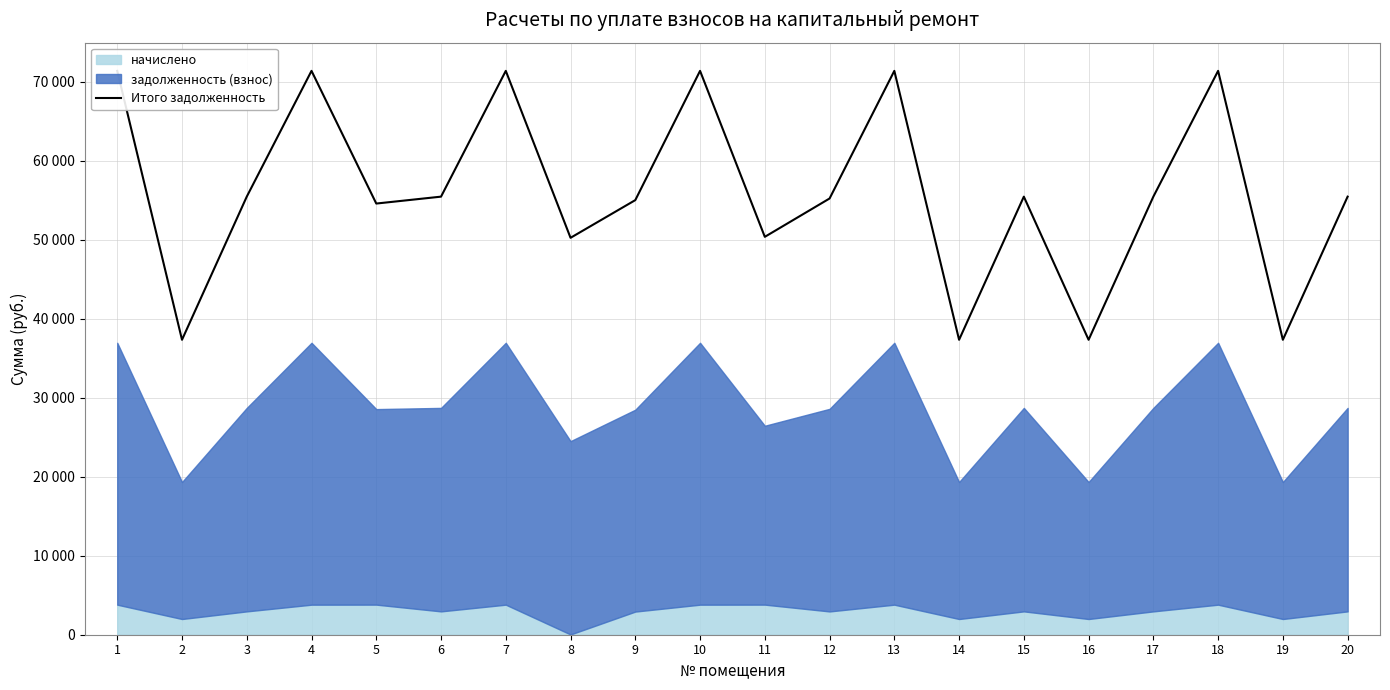

The chart shows a value of 94839.2 at 12. True or false?

False